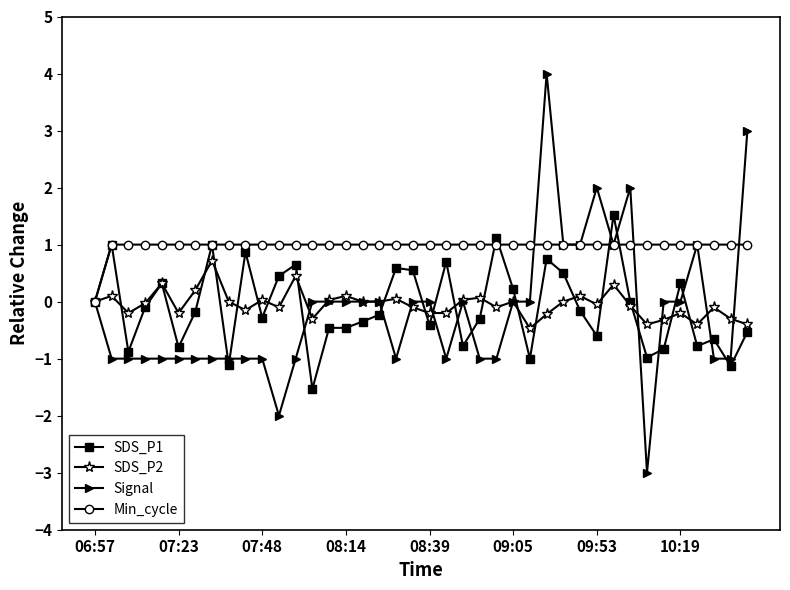

What is the maximum value shown in the chart?

4.0